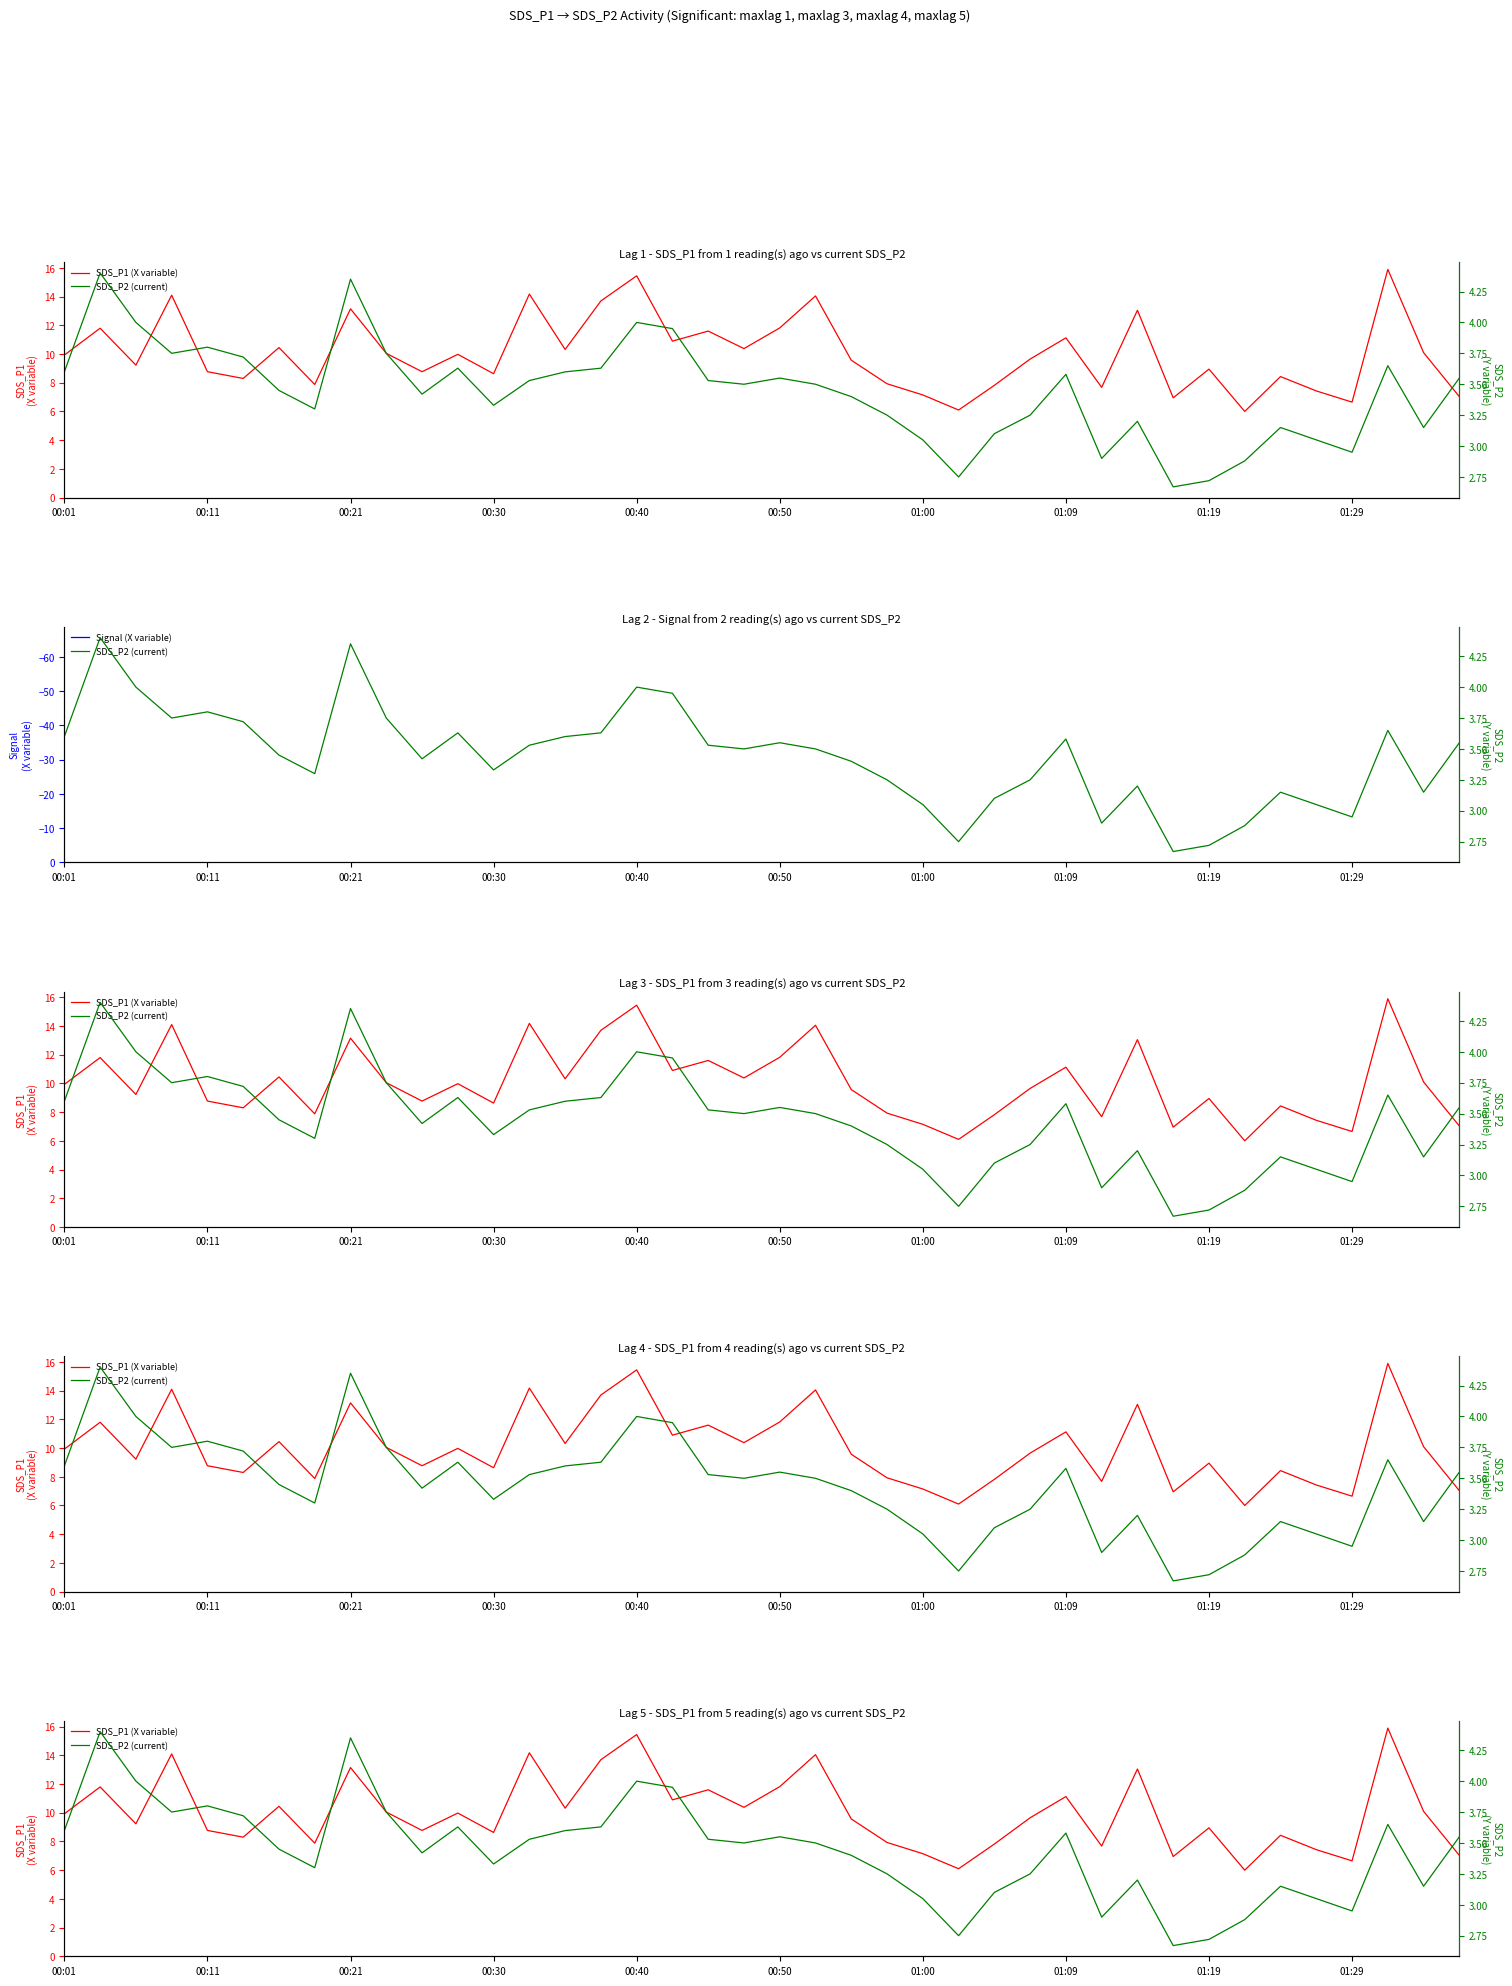

True or false: SDS_P2 (current) has more than 0 interior local peaks.

True